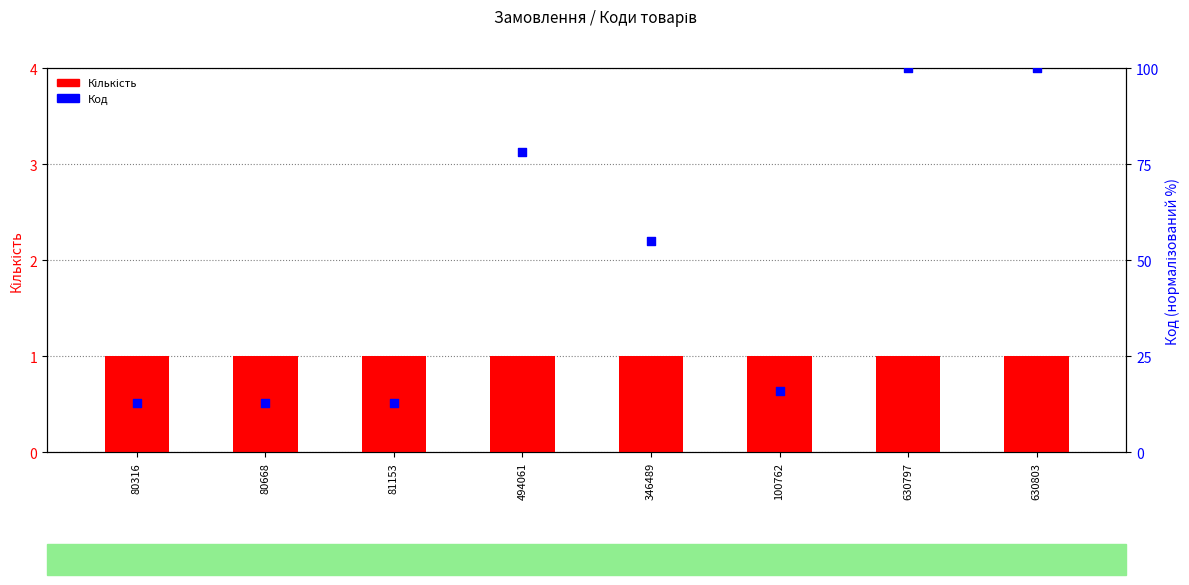

Is the value of Код at 494061 greater than the value of Кількість at 630803?

Yes